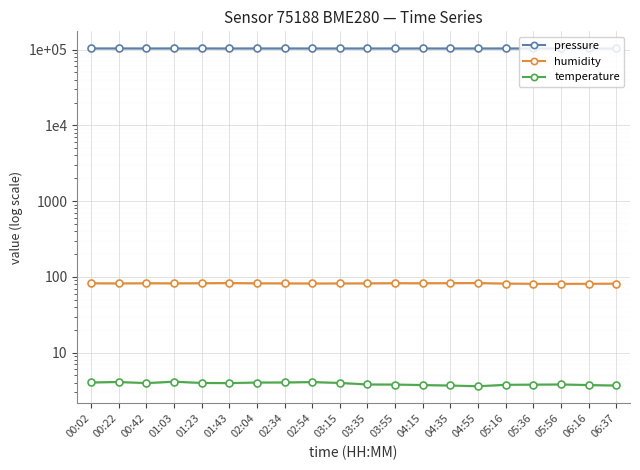

True or false: humidity has a value of 24.3 at 02:04.

False